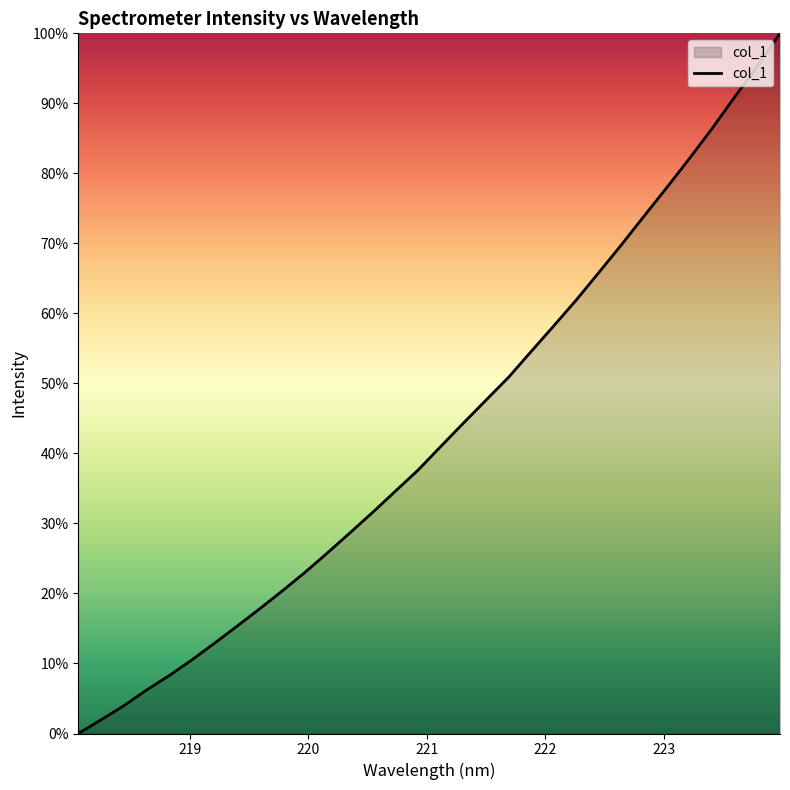

What is the difference between the maximum and minimum values?

100.0